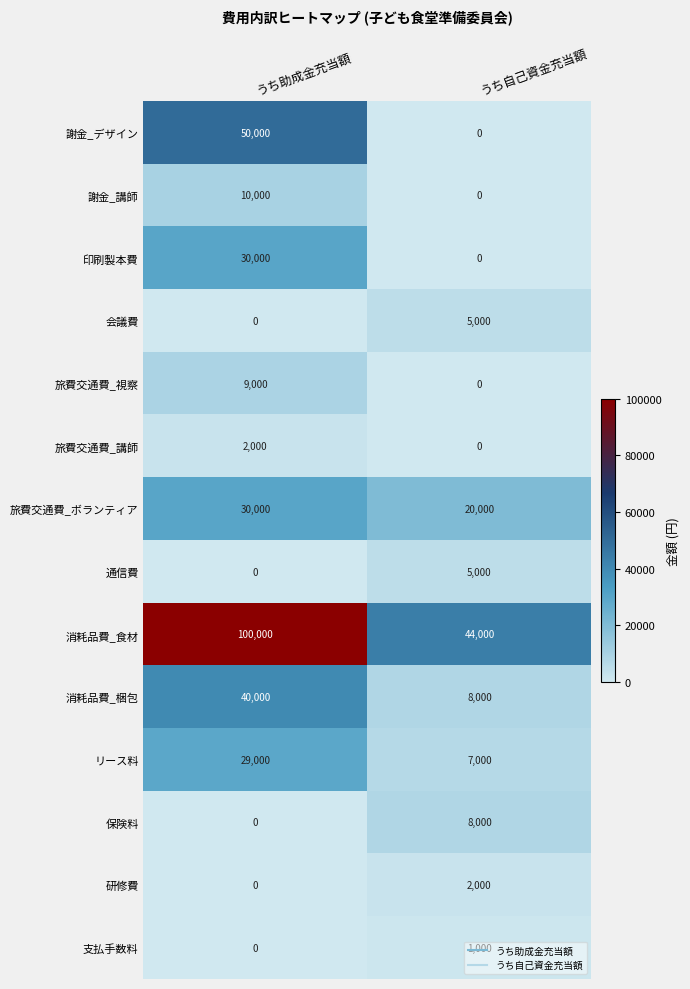

What is the sum of all 会議費 values?

5000